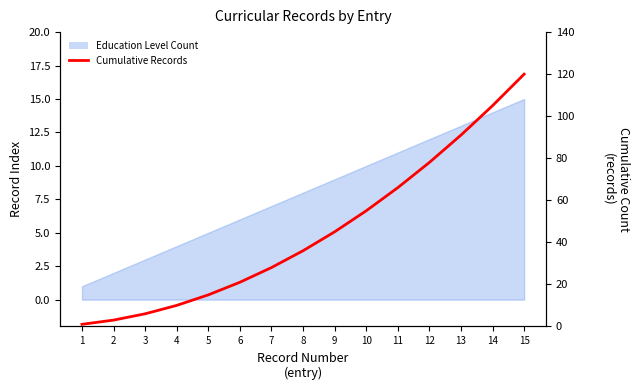

Reading right to left, what are all the values shown in this chart?

120	105	91	78	66	55	45	36	28	21	15	10	6	3	1